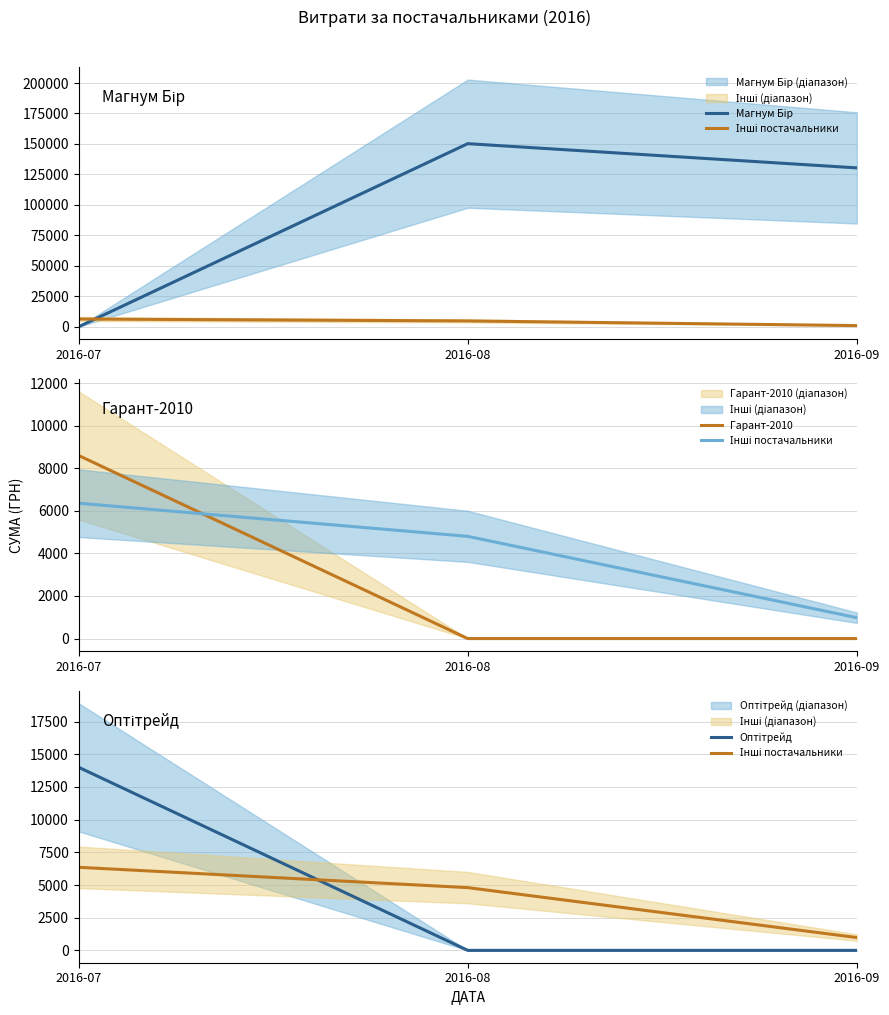

The value of Оптітрейд at 2016-09 is 0.0. True or false?

True